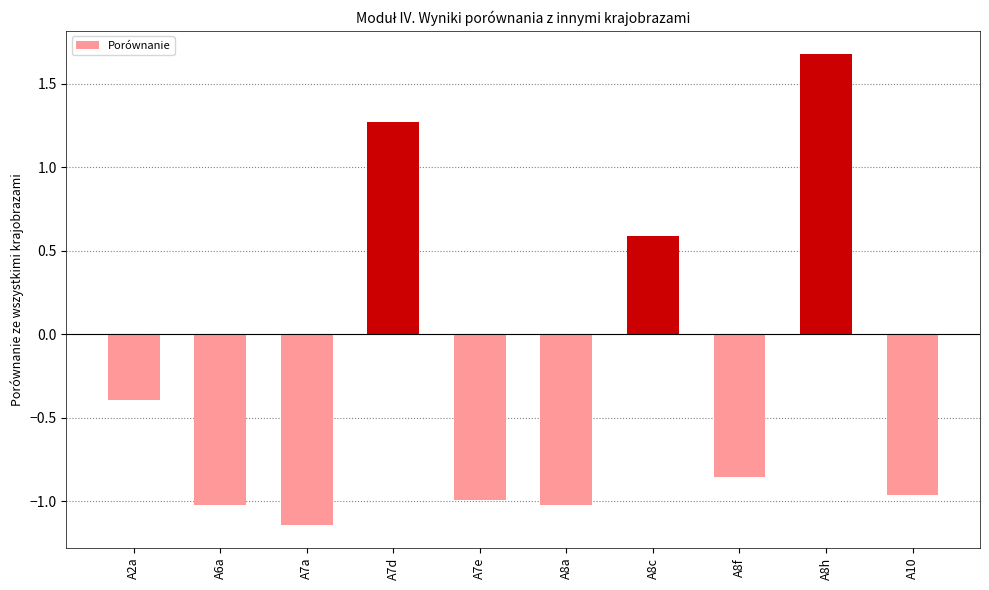

Between A10 and A2a, which is larger?

A2a